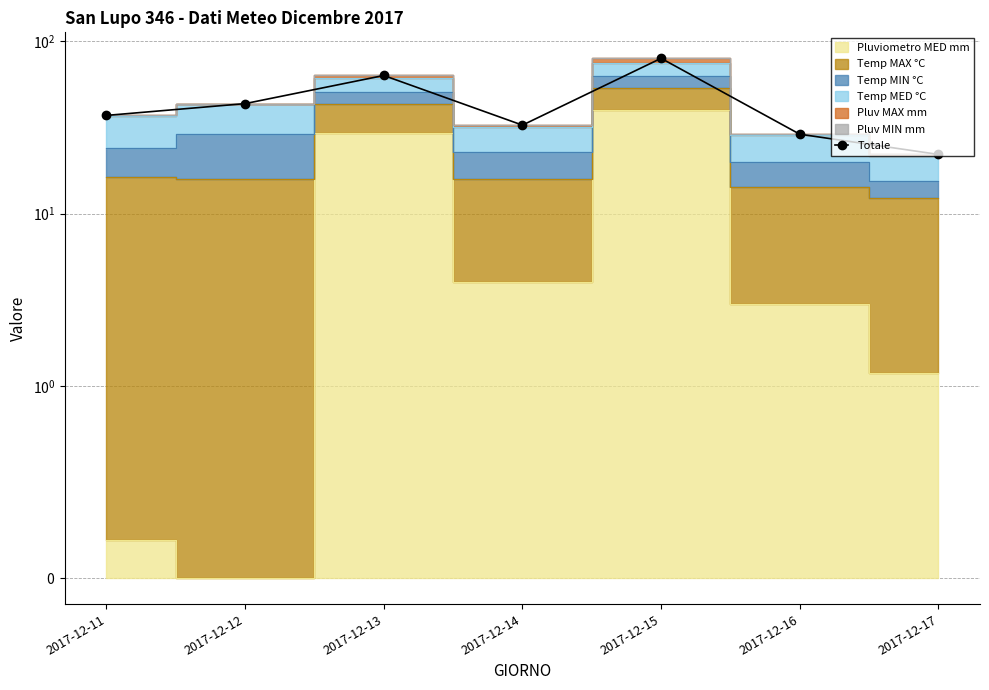

How many values are below 37?

3